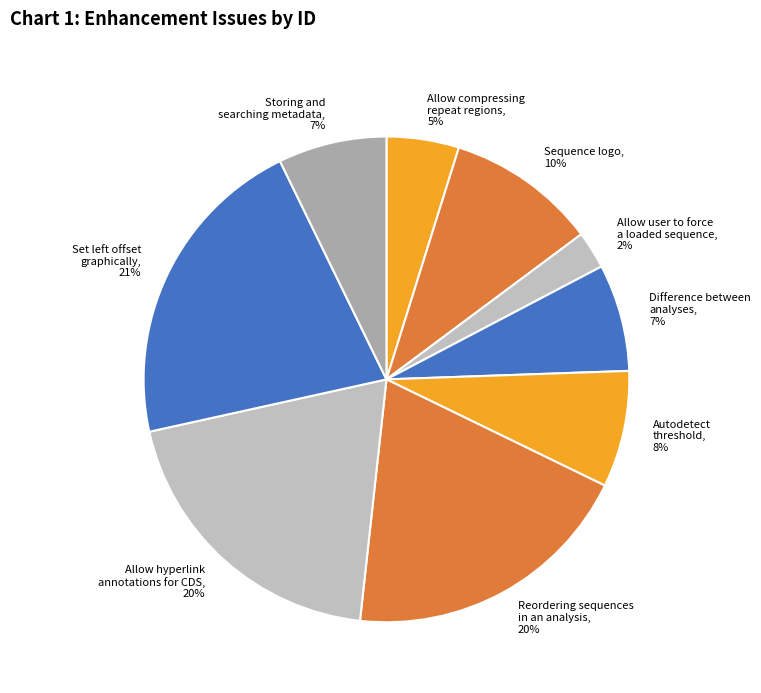

Does Sequence logo represent more than half of the total?

No